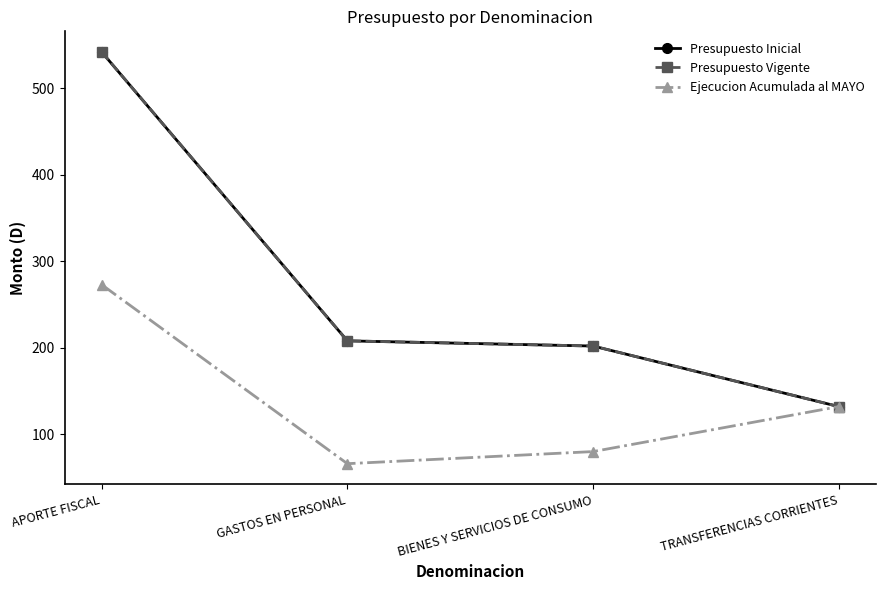

How many lines are shown in the chart?

3